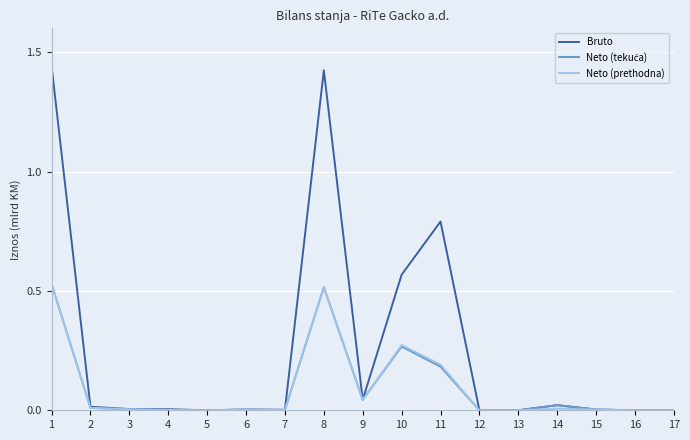

Which series has the largest range (max minus min)?

Bruto